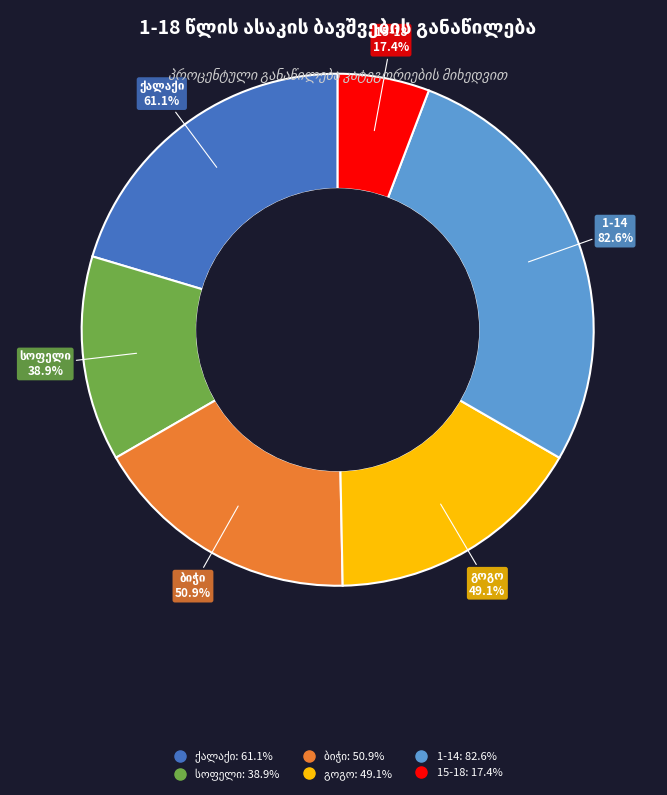

How many segments does this pie chart have?

6